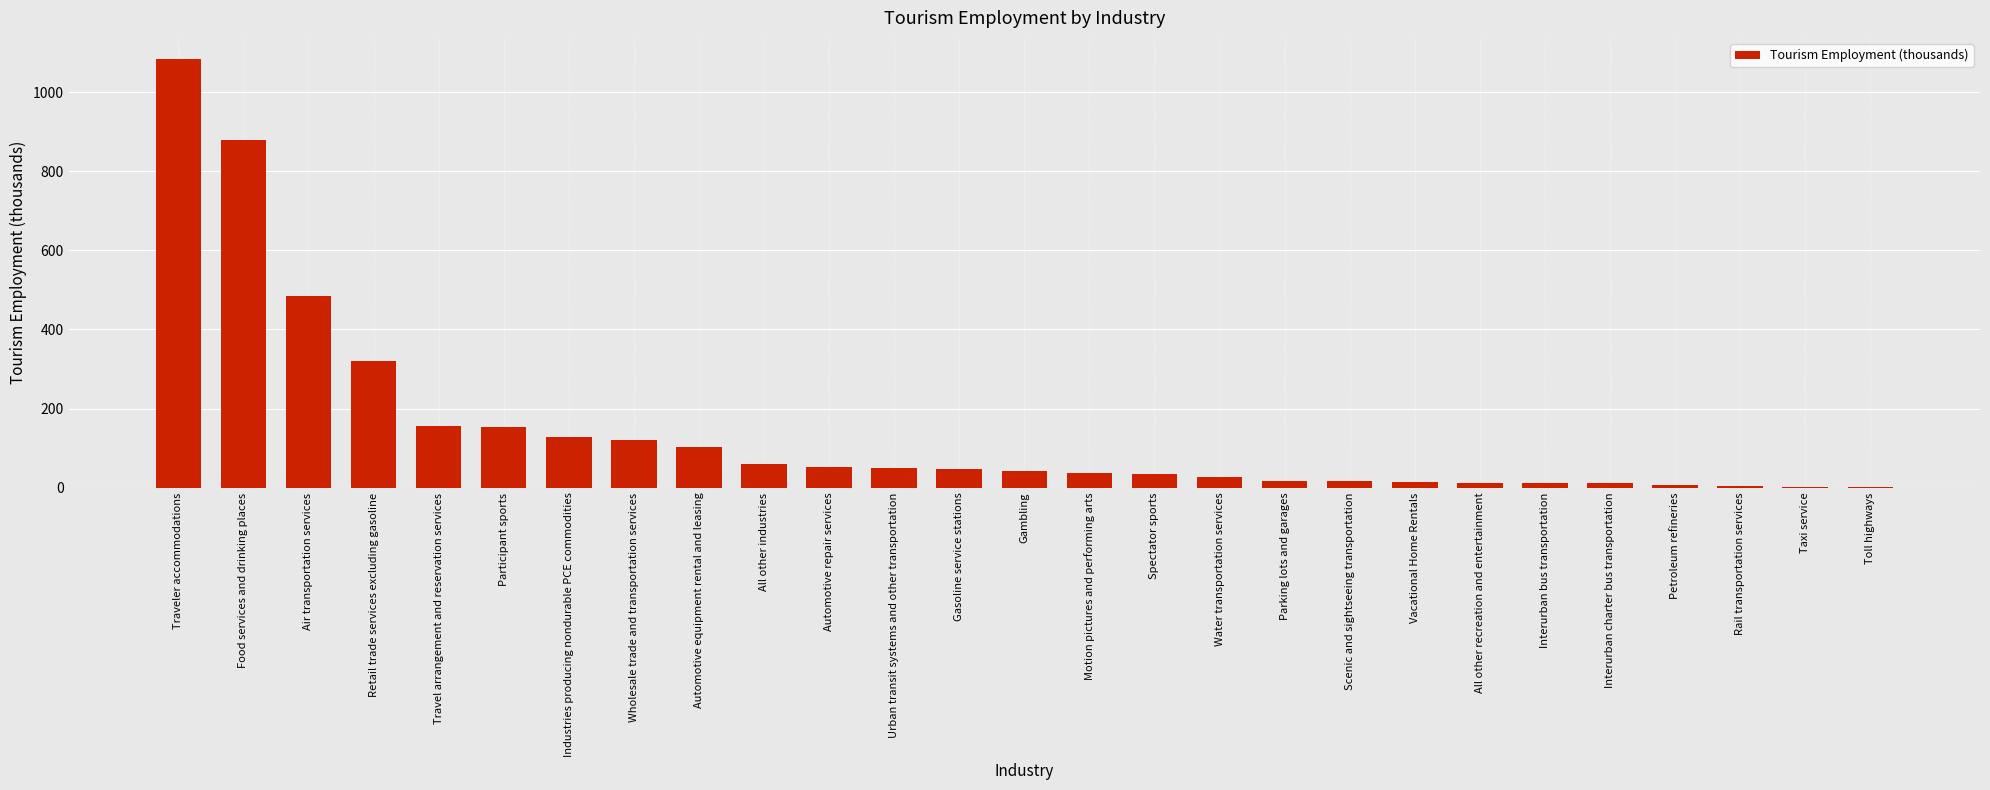

Are the bars horizontal?

No